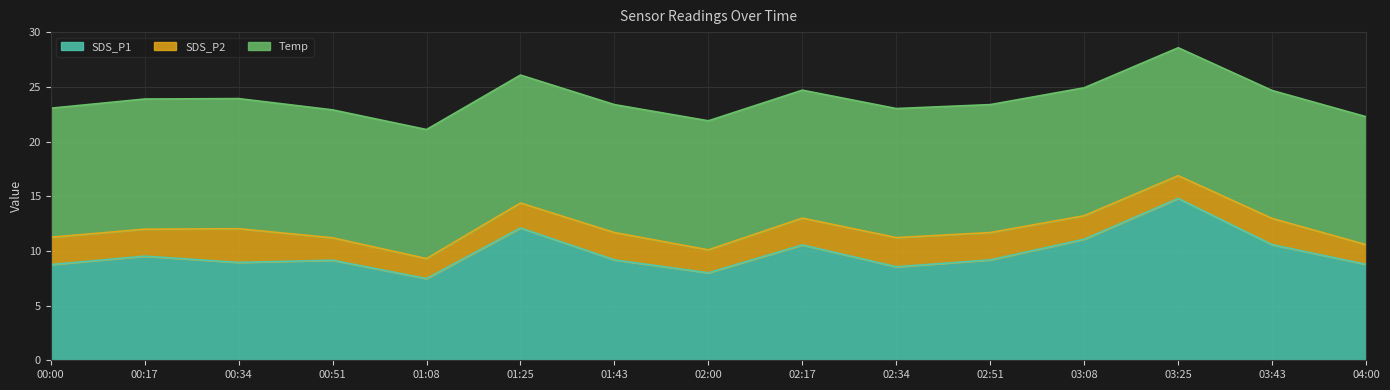

Which label corresponds to the largest value in the chart?

03:25